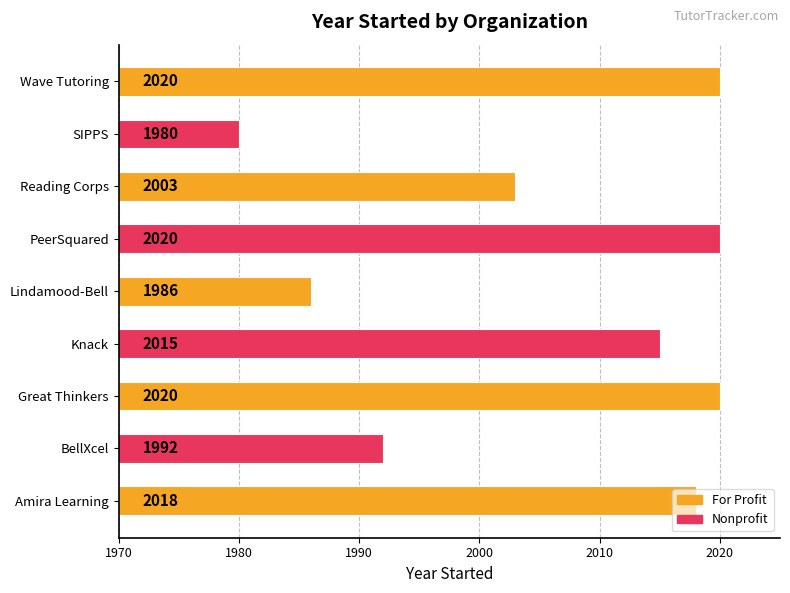

How many series are shown in this chart?

1